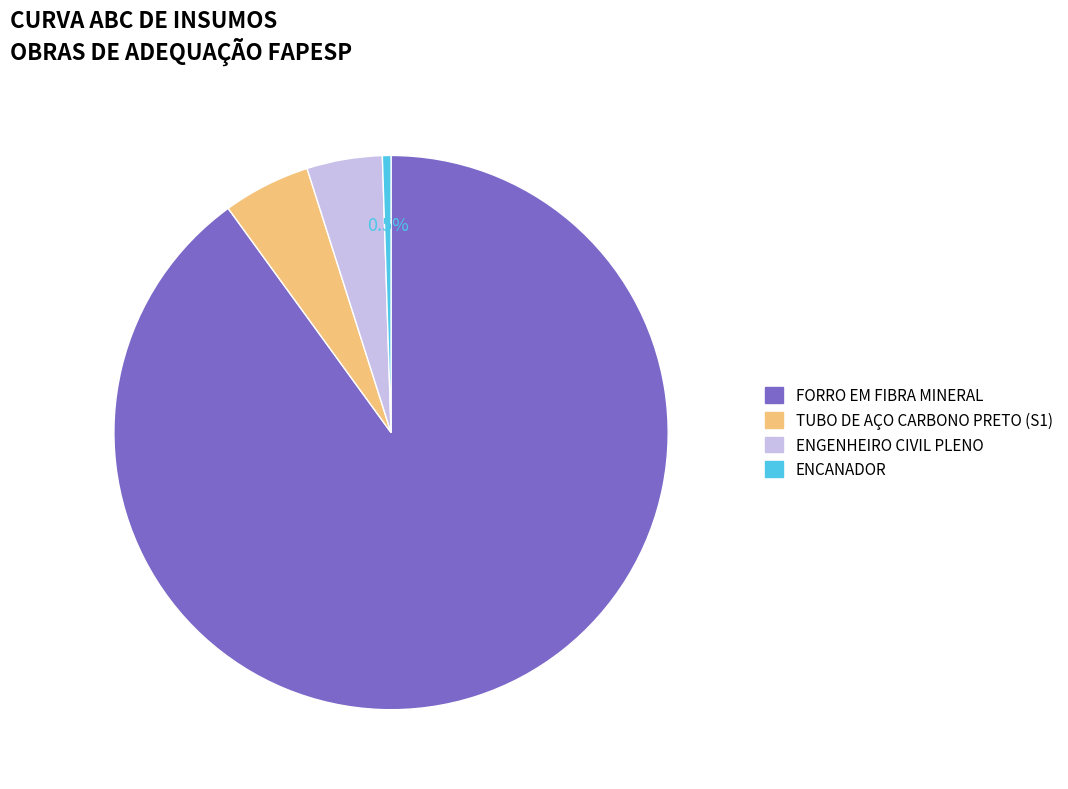

Is there a majority slice in this chart?

Yes